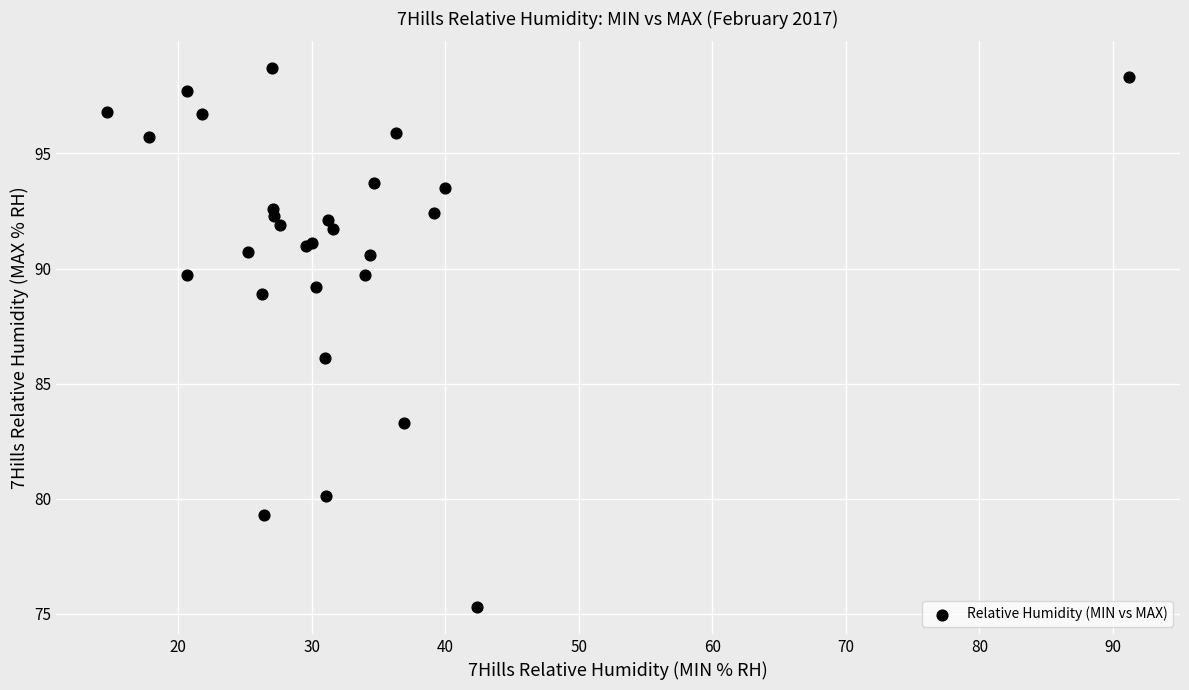

What Y value in the scatter plot is closest to 87?

86.1